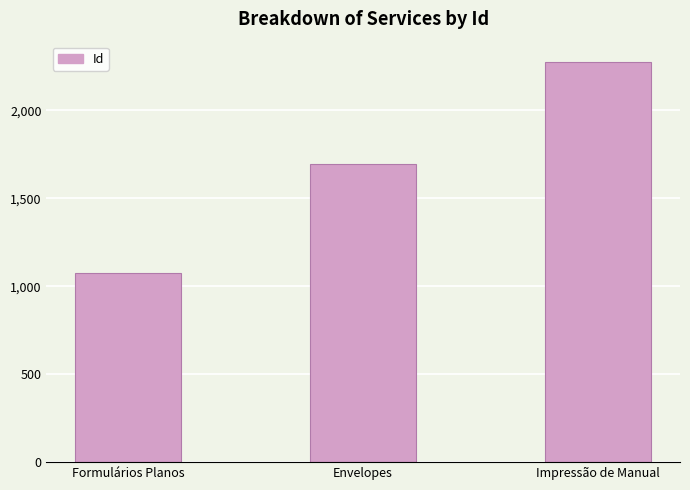

Does the chart contain any negative values?

No